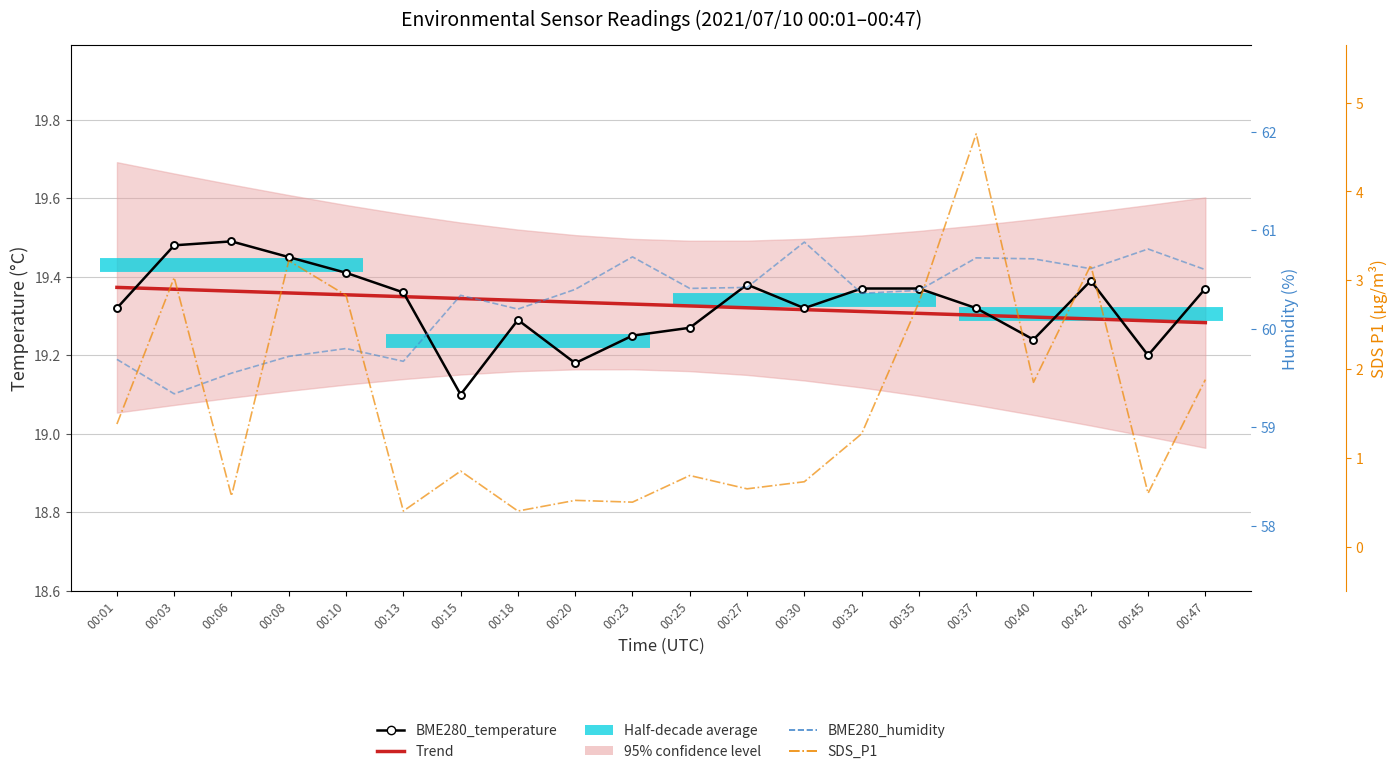

Rank the series by their maximum value, from highest to lowest.

BME280_humidity, BME280_temperature, Trend, SDS_P1